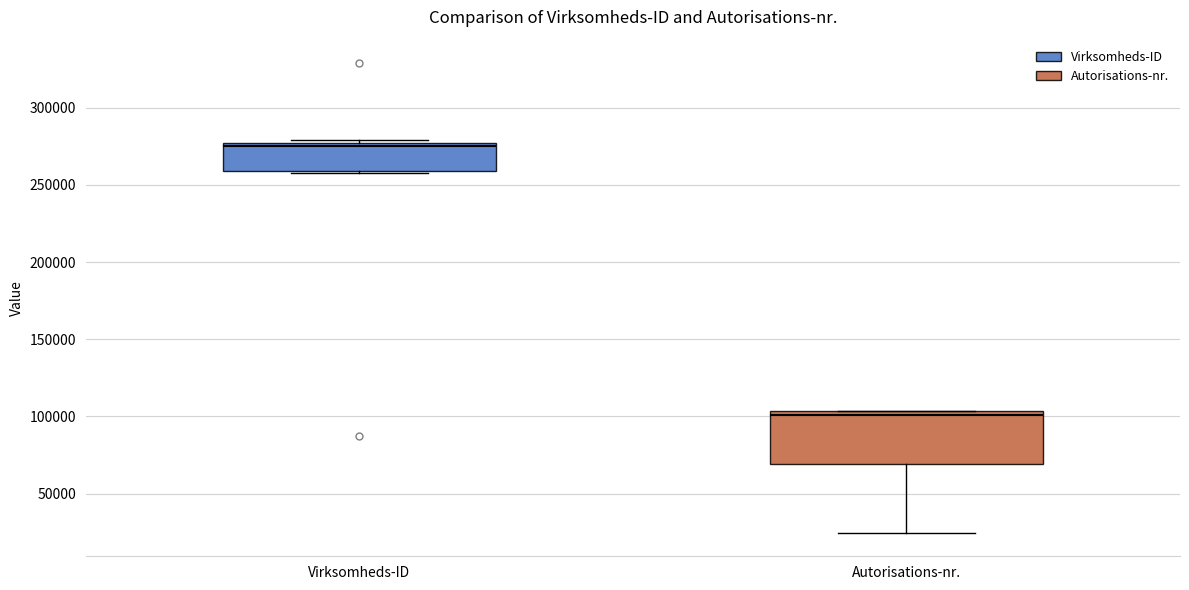

Reading left to right, read every box against the y-axis: the position of its median line, the range the box covers, and the ends of its whiskers. The values are not printed on the chart, so give them approximately, as read against the axis.

Virksomheds-ID: median 275000 (just below the box's upper edge), box 260000 to 275000, whiskers 260000 to 280000
Autorisations-nr.: median 100000, box 70000 to 105000, whiskers 25000 to 105000